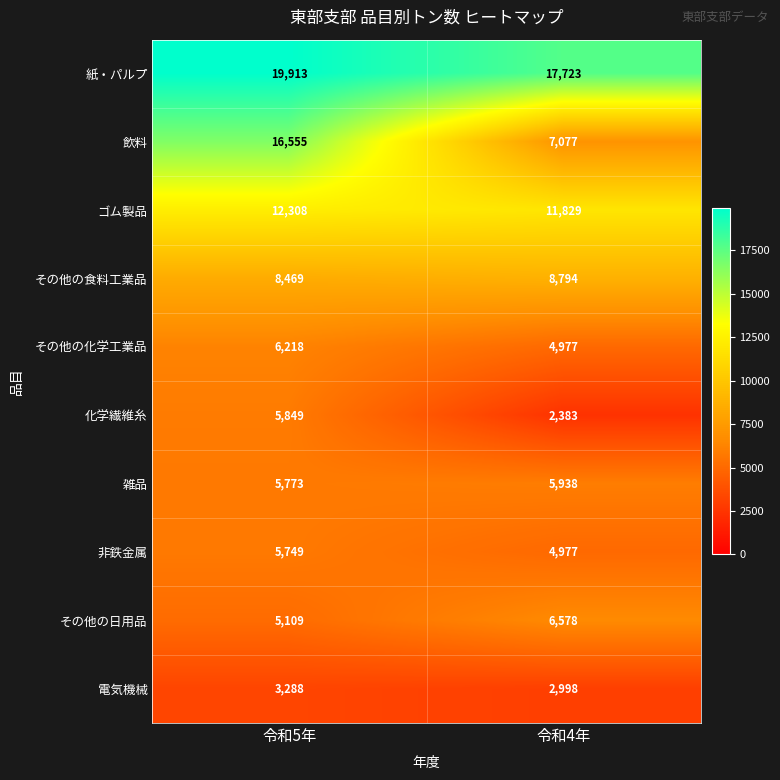

Rank the series by their maximum value, from highest to lowest.

紙・パルプ, 飲料, ゴム製品, その他の食料工業品, その他の日用品, その他の化学工業品, 雑品, 化学繊維糸, 非鉄金属, 電気機械